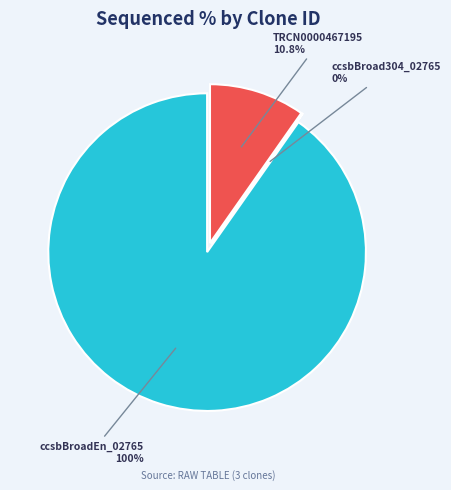

Which has a higher value, ccsbBroadEn_02765 or TRCN0000467195?

ccsbBroadEn_02765